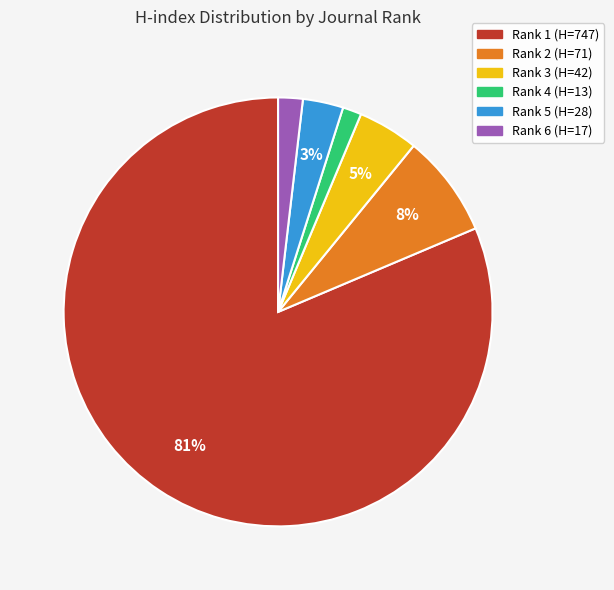

Is the sum of Rank 3 (H=42) and Rank 2 (H=71) greater than half?

No